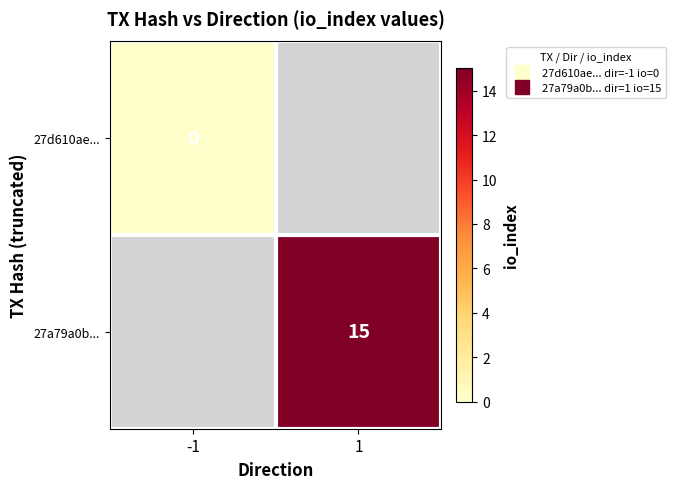

How many distinct data groups are displayed?

2